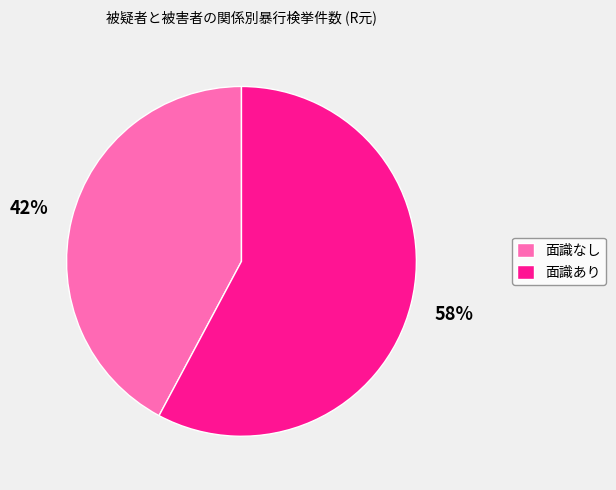

Which category has the biggest portion of the pie?

面識あり